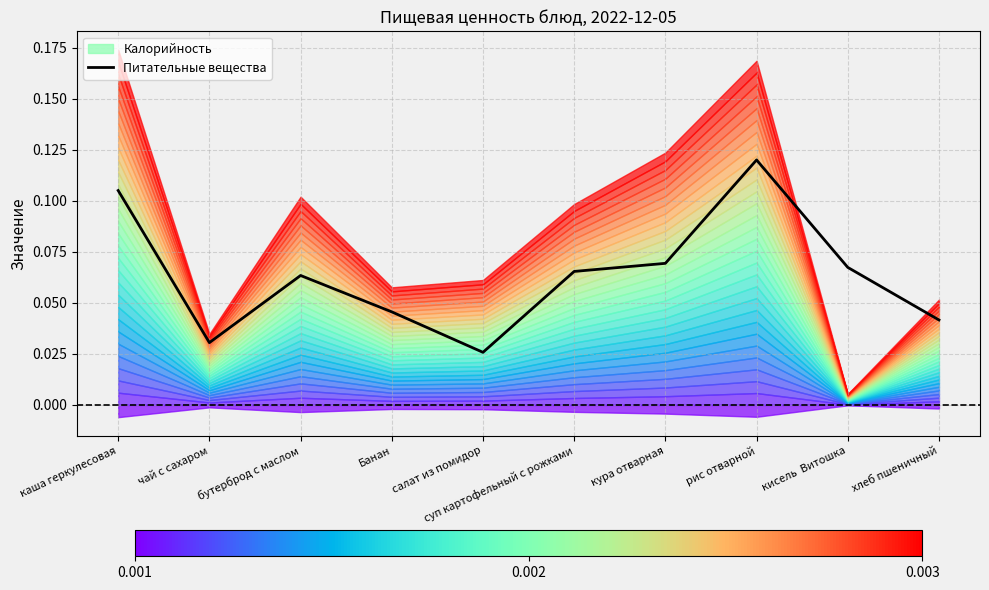

Reading right to left, list all the values displayed in this chart.

хлеб пшеничный=0.0	кисель  Витошка=0.1	рис отварной=0.1	кура отварная=0.1	суп картофельный с рожками=0.1	салат из помидор=0.0	Банан=0.0	бутерброд с маслом=0.1	чай с сахаром=0.0	каша геркулесовая=0.1